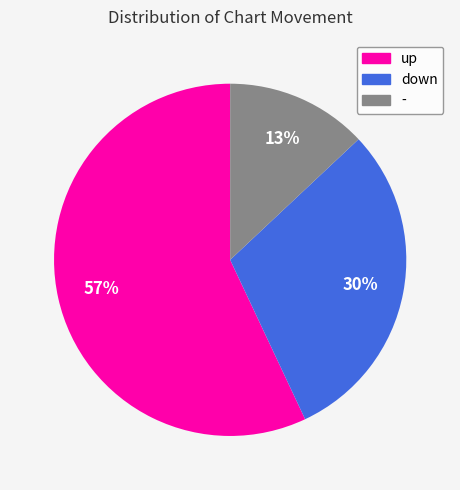

To the nearest percent, what portion does down represent?

30%